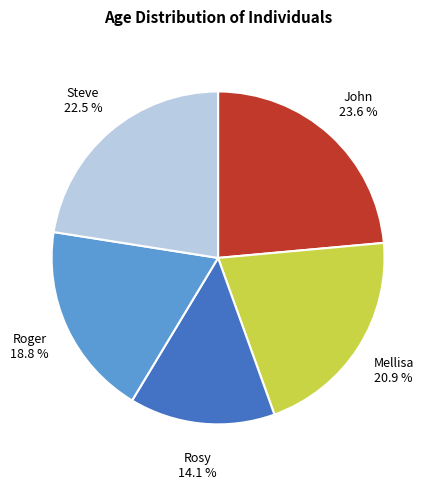

Approximately how many times larger is the value at Steve compared to Mellisa?

1.1